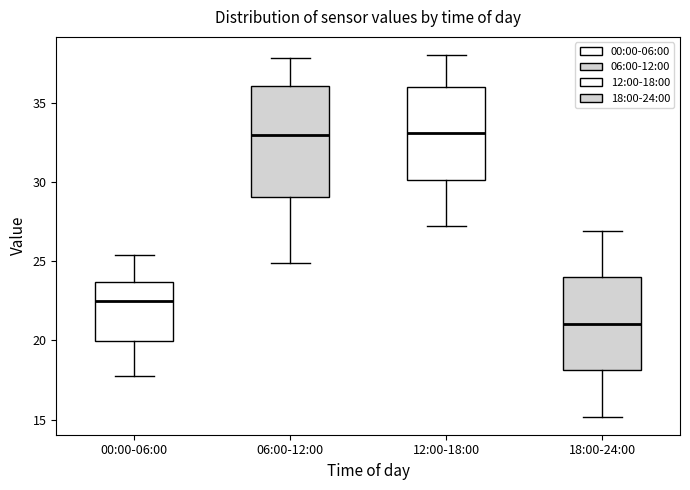

Reading left to right, transcribe this box plot: for each box, give where its median line is, the range the box spans, and where its two whiskers end, as read against the y-axis. The values are not printed on the chart, so give them approximately, as read against the axis.

00:00-06:00: median 22.5, box 20.0 to 23.5, whiskers 18.0 to 25.5
06:00-12:00: median 33.0, box 29.0 to 36.0, whiskers 25.0 to 38.0
12:00-18:00: median 33.0, box 30.0 to 36.0, whiskers 27.0 to 38.0
18:00-24:00: median 21.0, box 18.0 to 24.0, whiskers 15.0 to 27.0